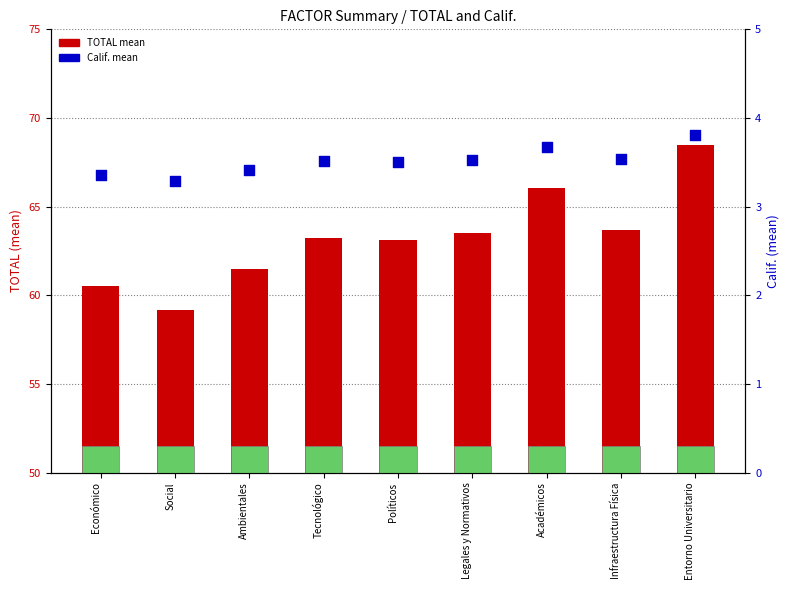

At which category is the sum across all series the highest?

Entorno Universitario